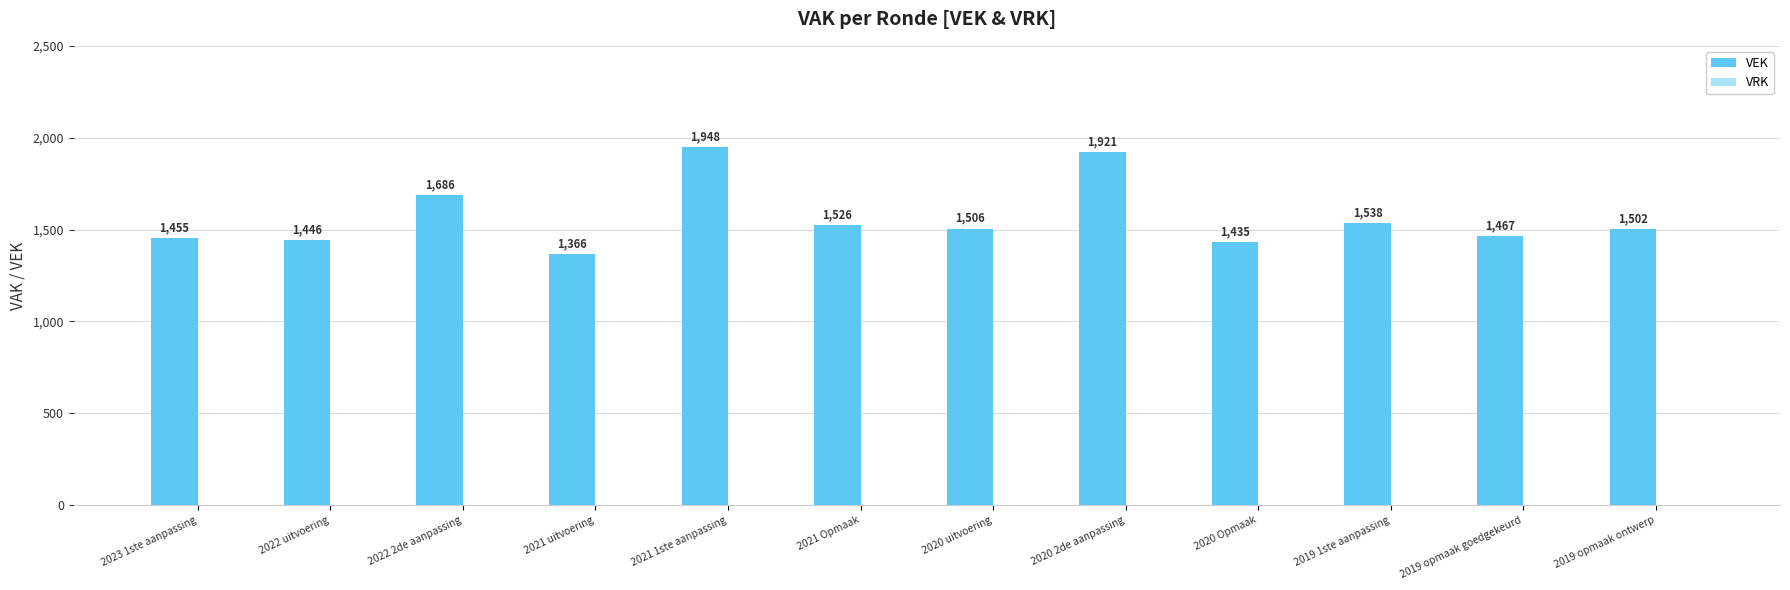

What is the change in value from 2021 1ste aanpassing to 2019 1ste aanpassing?

-410